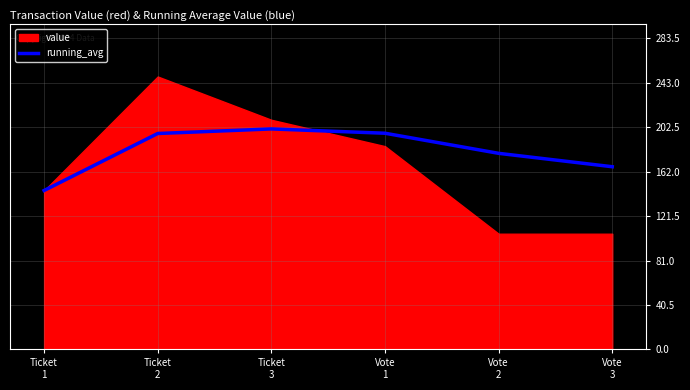

What is the label of the 3rd point from the left?

Ticket
3